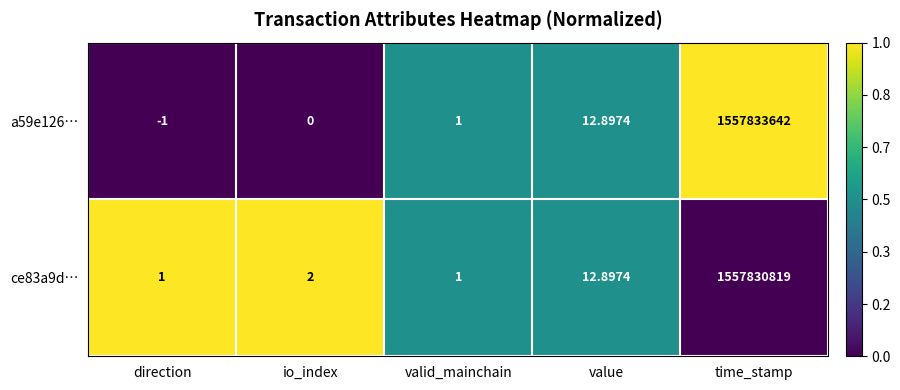

At which category is the sum across all series the highest?

time_stamp